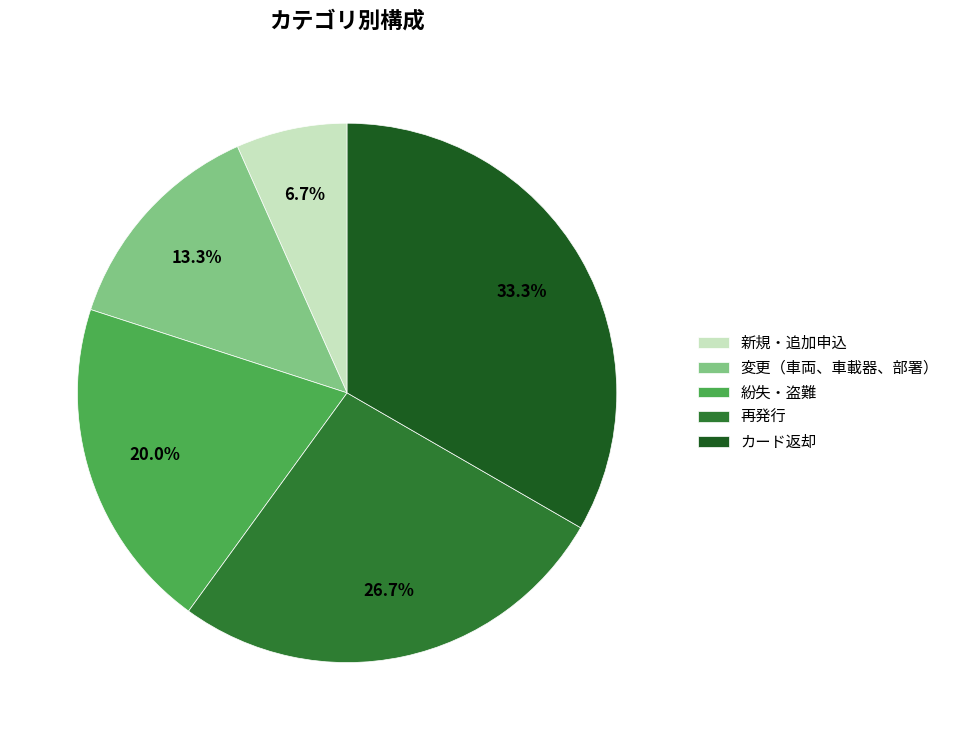

What percentage is the カード返却 slice, to the nearest percent?

33%